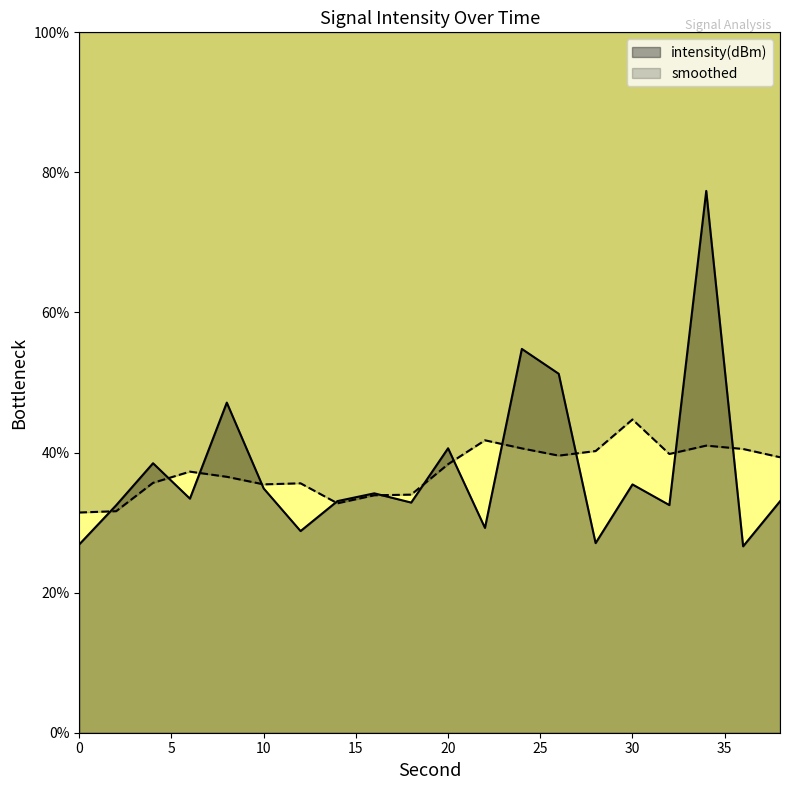

What is the sum of the values at 36 and 18?

59.5